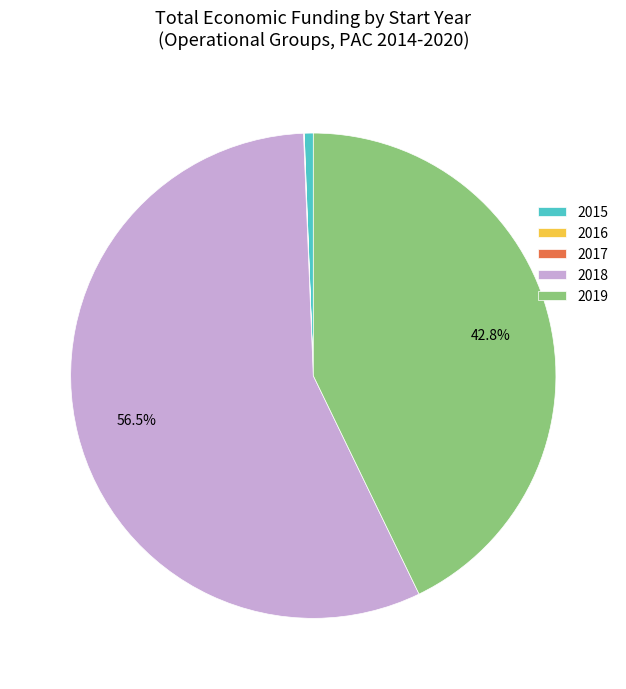

Approximately how many times larger is the value at 2019 compared to 2018?

0.8